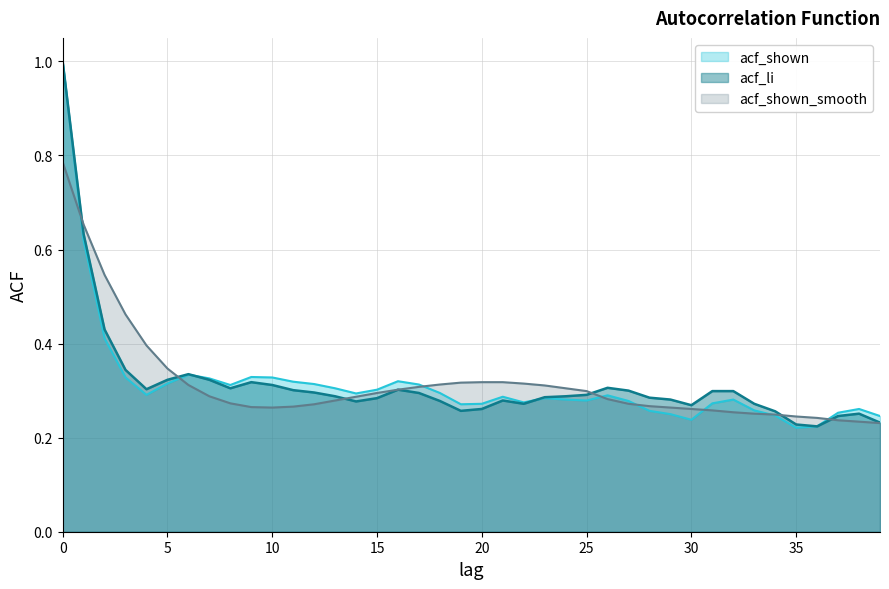

Where is the first local minimum for acf_li?

4